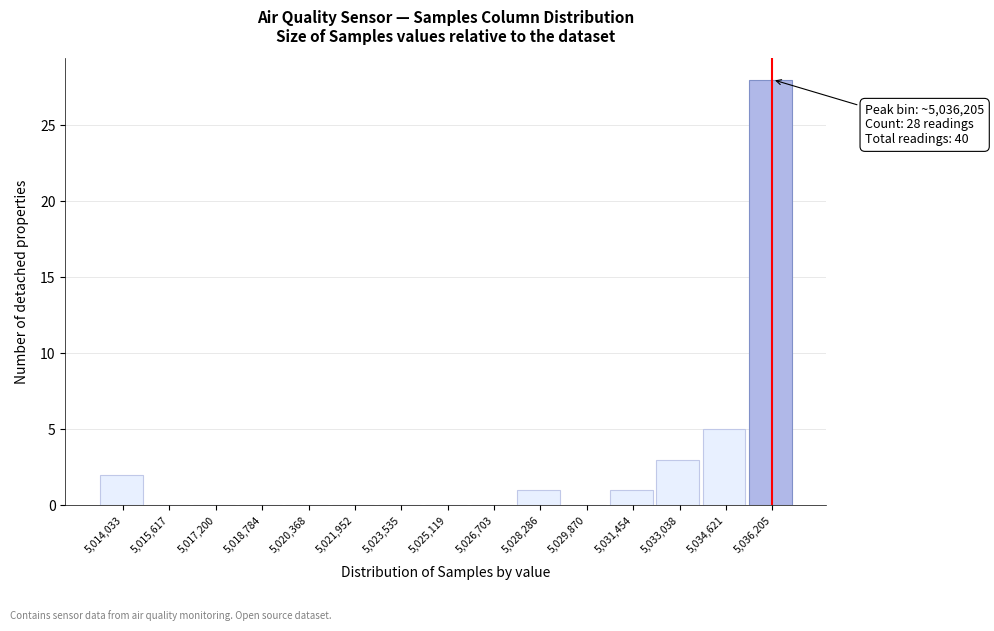

Which range on the x-axis has the tallest bar?

5035400 to 5037000